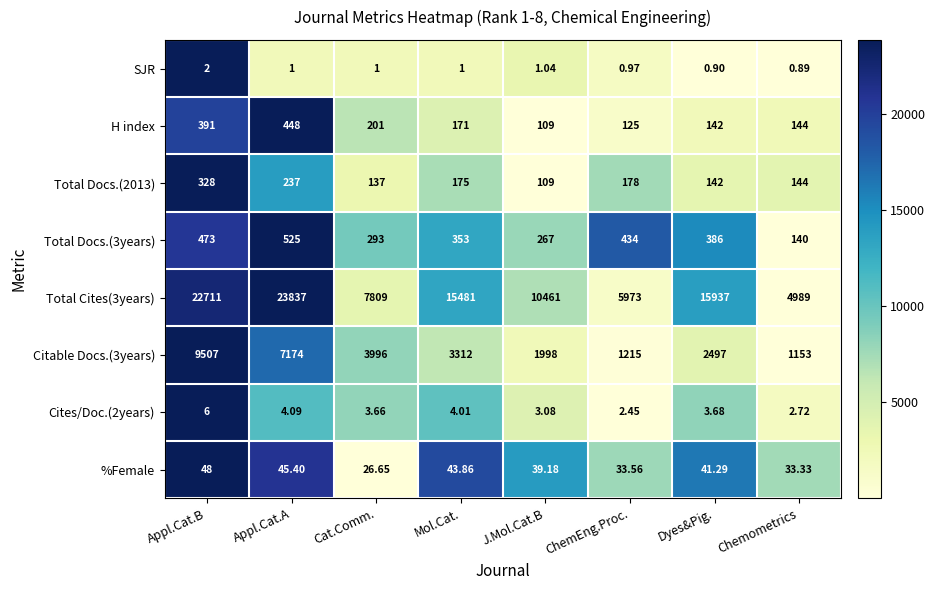

At how many categories does at least one series exceed 0?

8